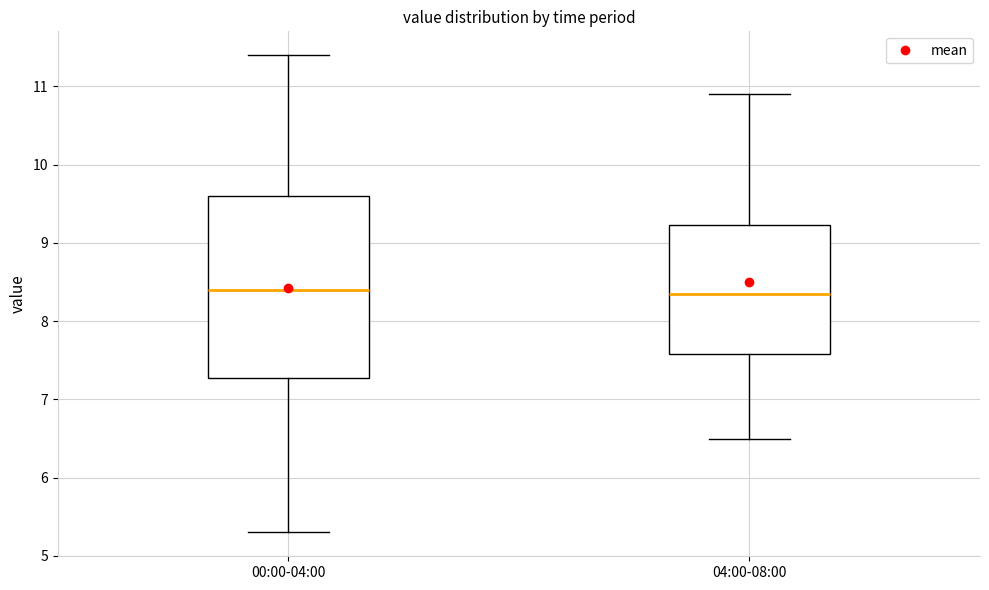

Comparing the boxes themselves (not the whiskers), which one is the tallest?

00:00-04:00